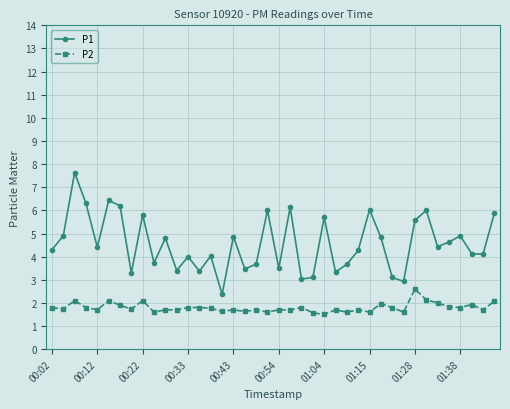

True or false: P2 has more than 1 points higher than both neighbors.

True